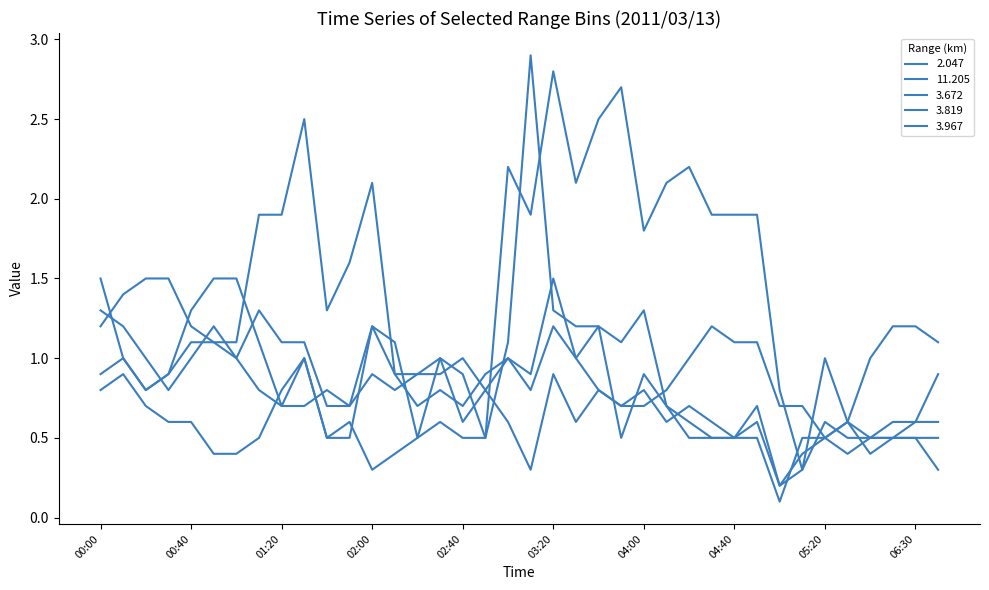

How many lines are shown in the chart?

5